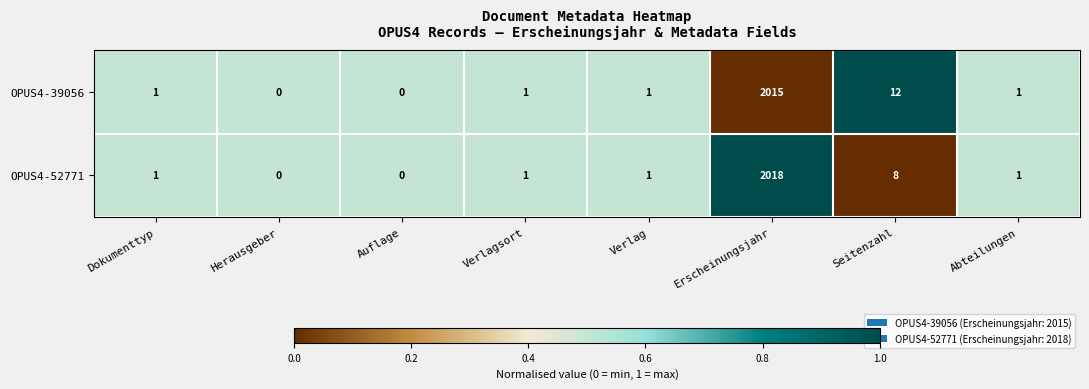

Where is OPUS4-52771 nearest to the value 1009?

Seitenzahl